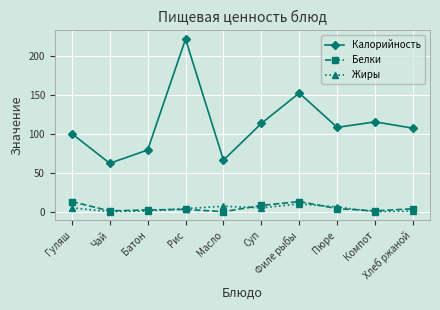

How many times do Жиры and Белки cross each other?

4